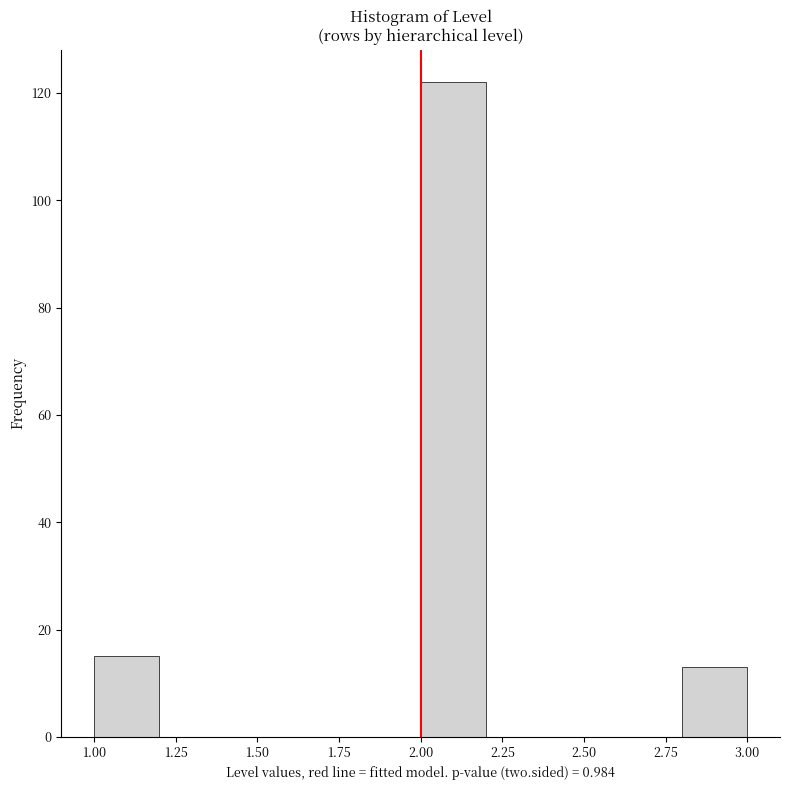

Which range on the x-axis has the tallest bar?

2.0 to 2.2